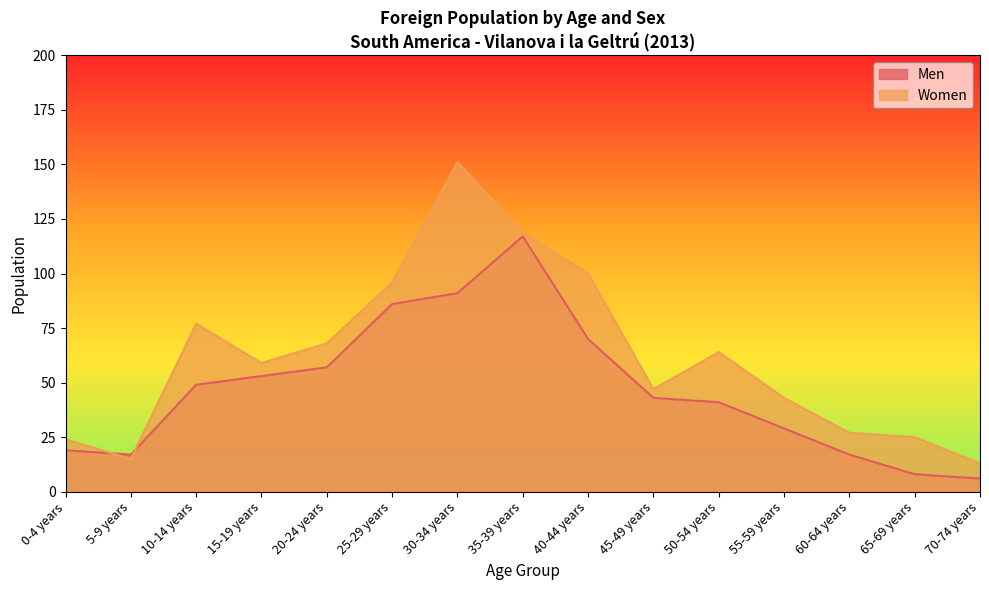

What is the difference between the Men values at 60-64 years and 10-14 years?

32